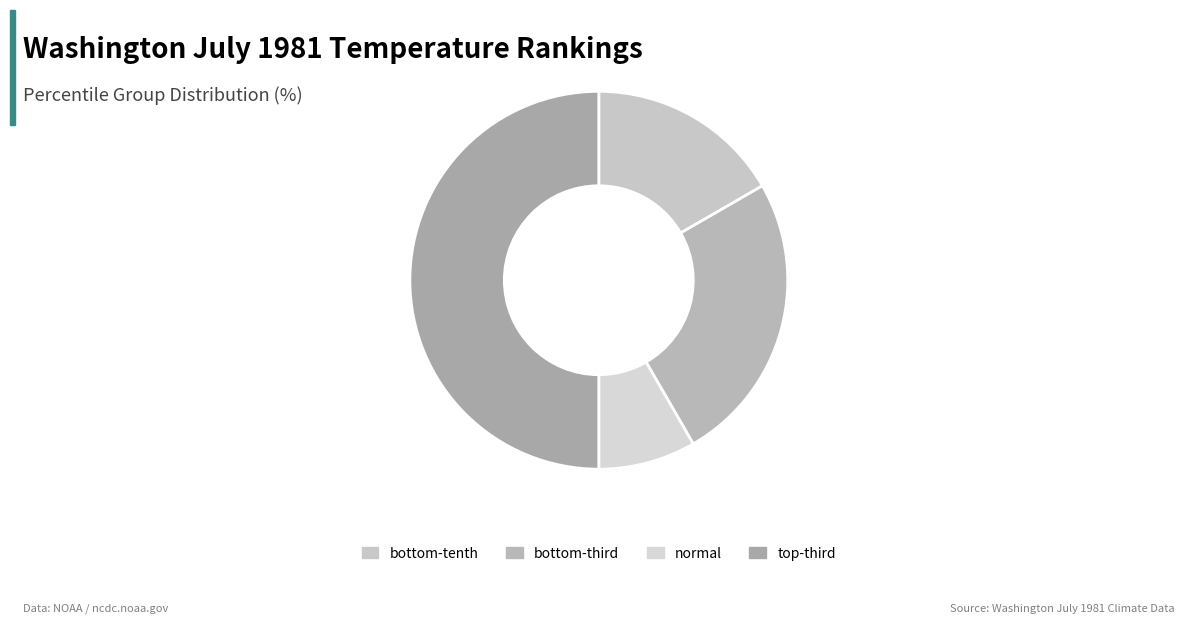

How many slices are in this pie chart?

4